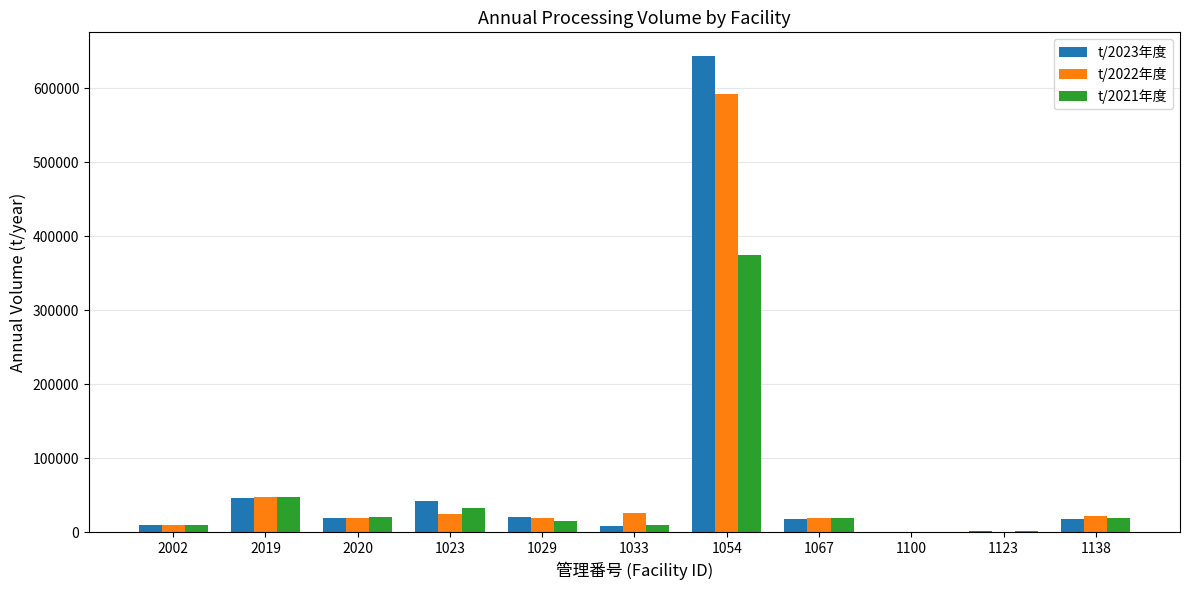

The value of t/2023年度 at 1100 is 0.0. True or false?

True